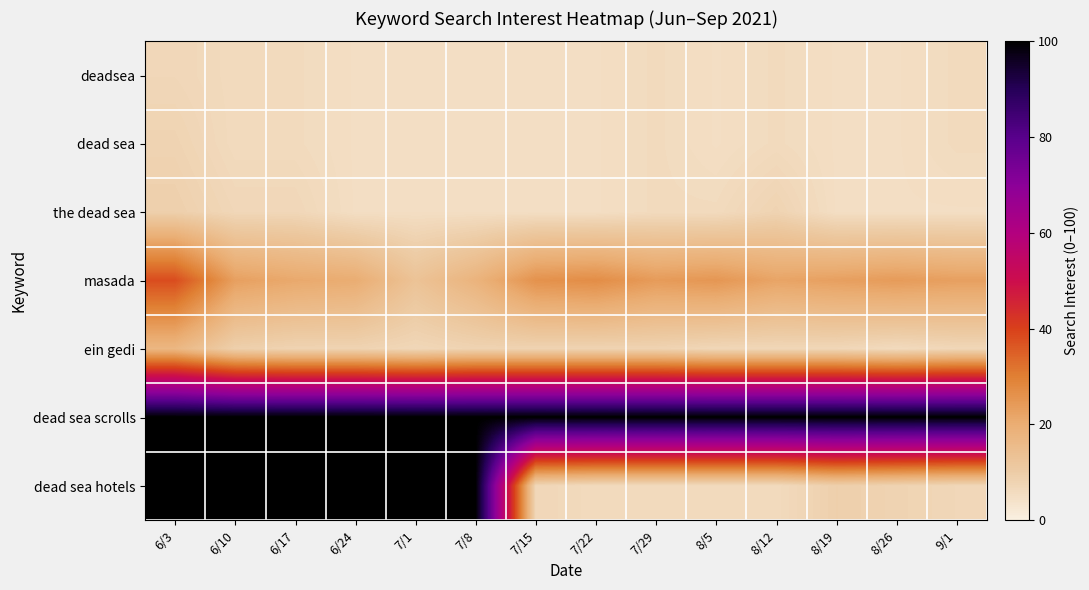

Which series has the largest range (max minus min)?

dead sea hotels